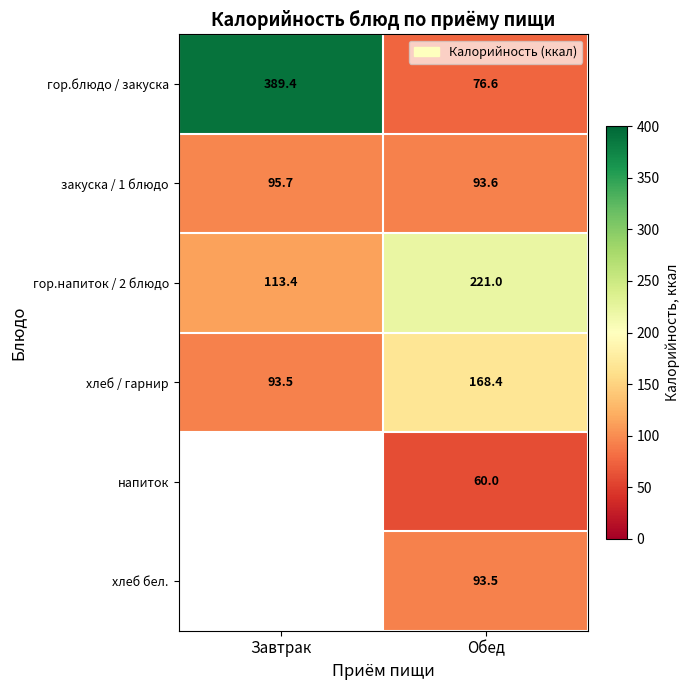

What is the difference between the highest and lowest values at Обед?

161.0